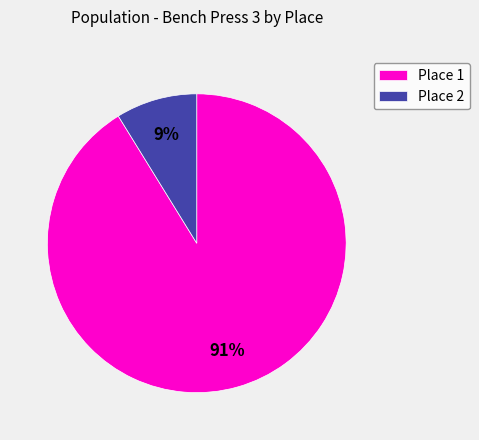

Between Place 1 and Place 2, which is larger?

Place 1